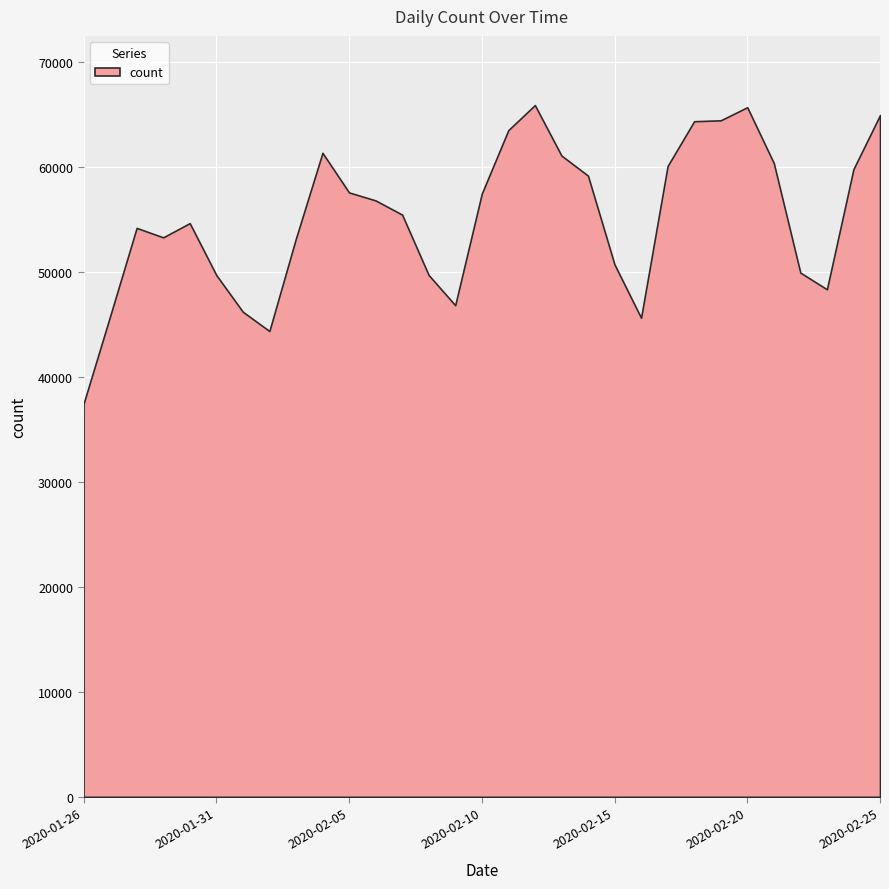

Rank the categories by value from lowest to highest.

2020-01-26, 2020-02-02, 2020-02-16, 2020-01-27, 2020-02-01, 2020-02-09, 2020-02-23, 2020-02-08, 2020-01-31, 2020-02-22, 2020-02-15, 2020-02-03, 2020-01-29, 2020-01-28, 2020-01-30, 2020-02-07, 2020-02-06, 2020-02-10, 2020-02-05, 2020-02-14, 2020-02-24, 2020-02-17, 2020-02-21, 2020-02-13, 2020-02-04, 2020-02-11, 2020-02-18, 2020-02-19, 2020-02-25, 2020-02-20, 2020-02-12